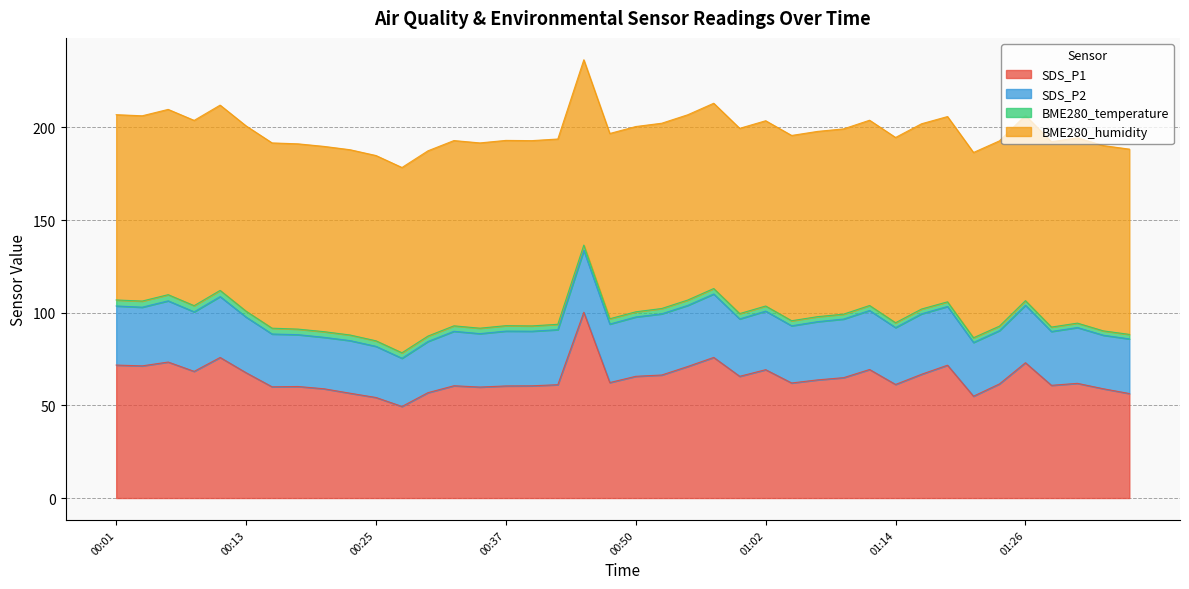

What is the label of the 37th point from the left?

01:29